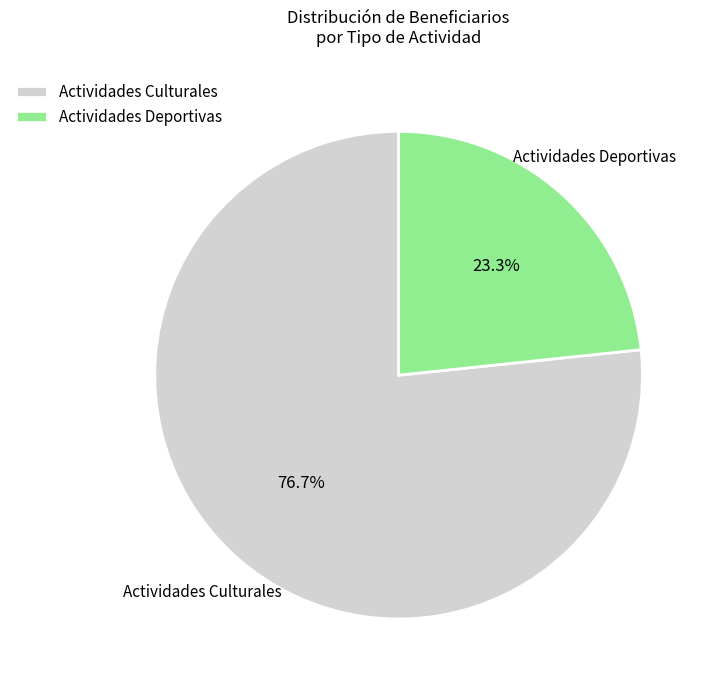

What is the total percentage of Actividades Deportivas and Actividades Culturales?

100.0%